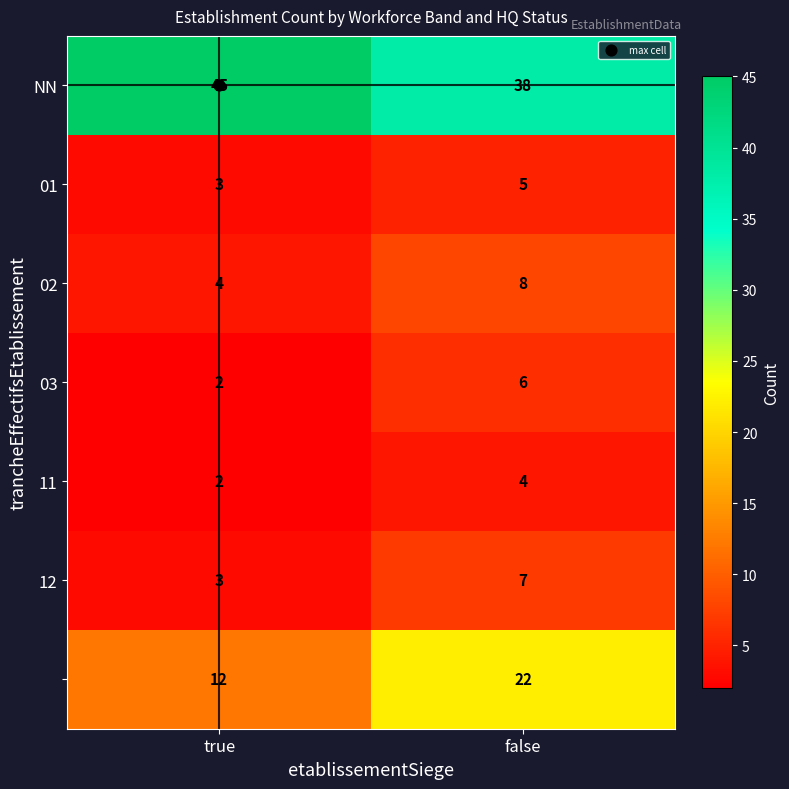

At which category is the sum across all series the highest?

false